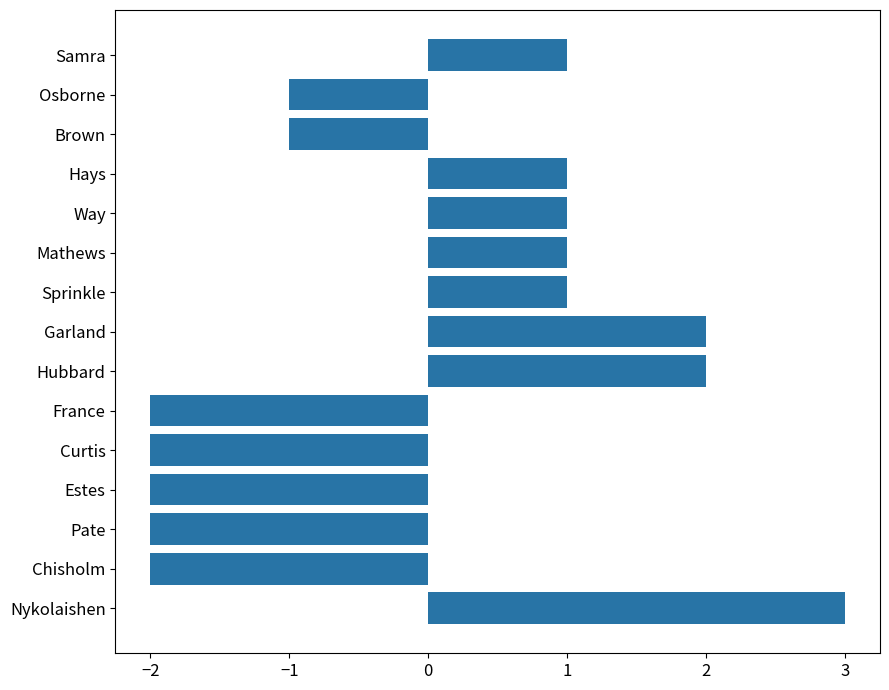

The chart shows a value of -1 at Brown. True or false?

True